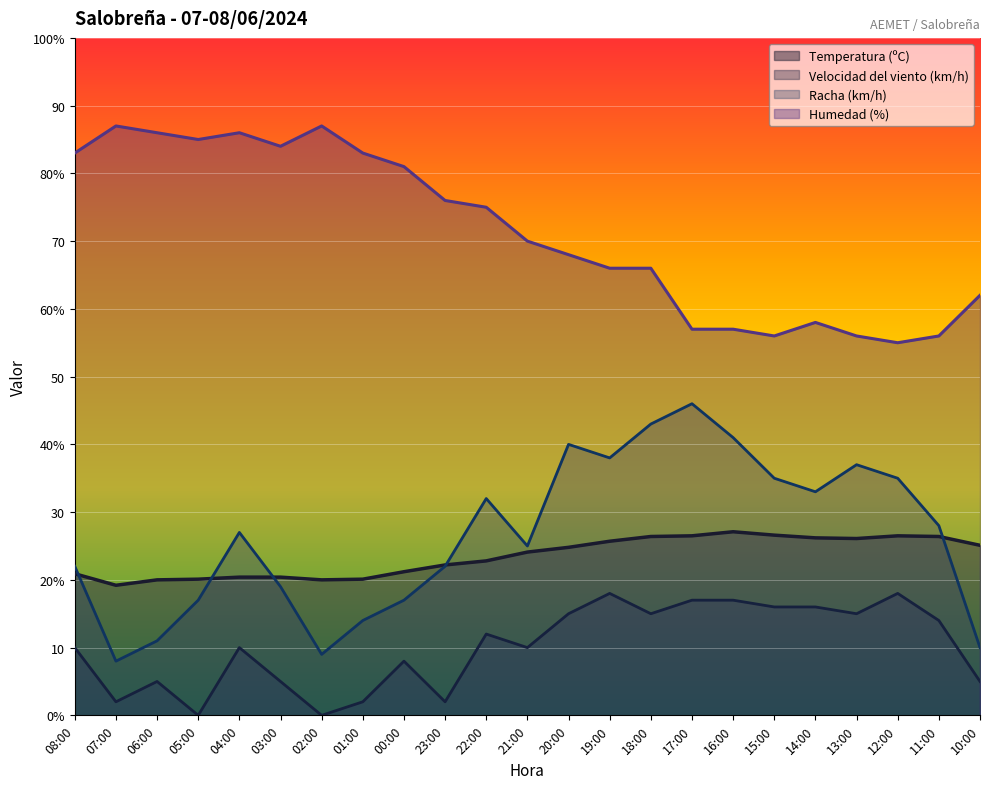

At how many categories does at least one series exceed 73?

11